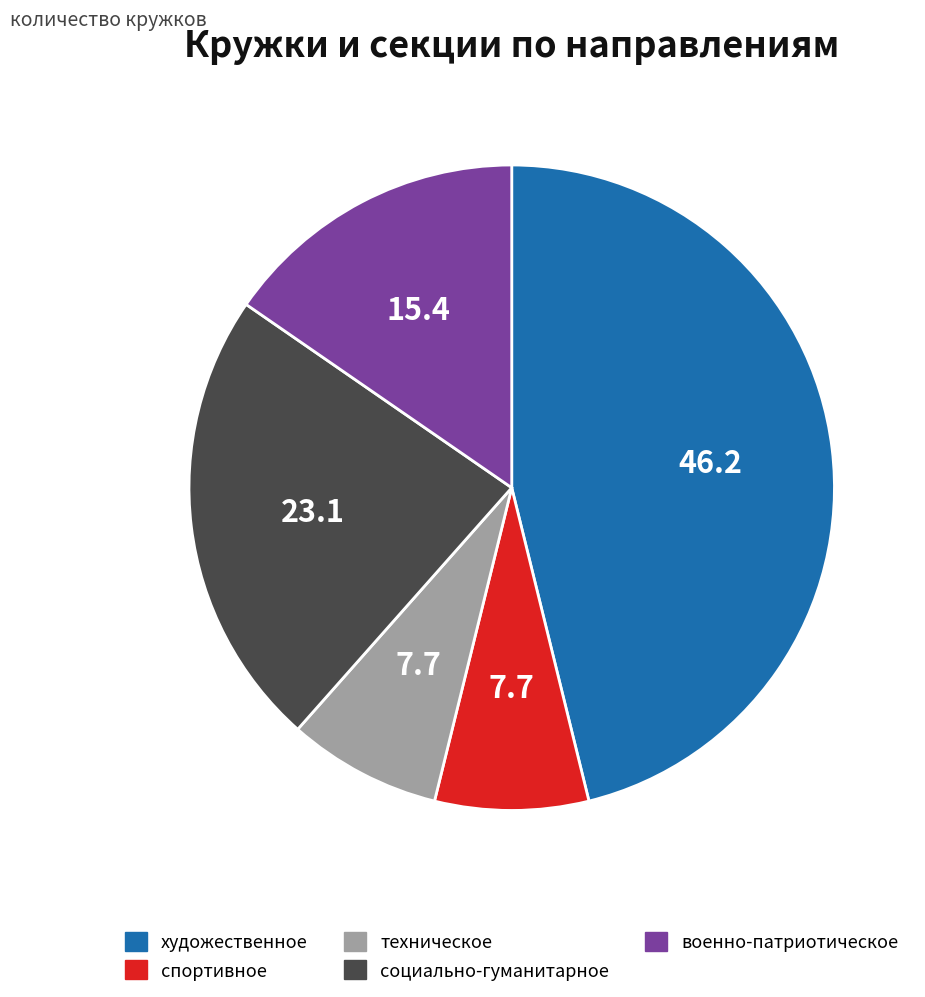

Is спортивное the majority of the pie?

No